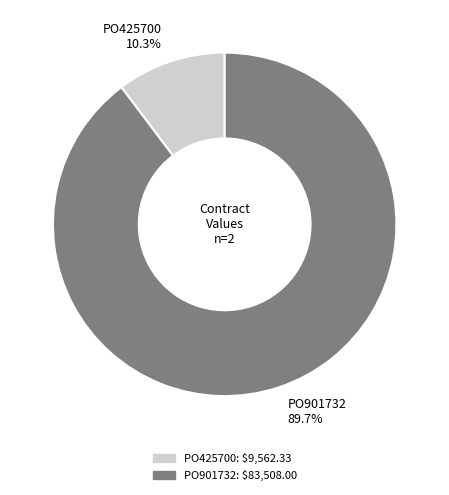

Which slice is the smallest?

PO425700